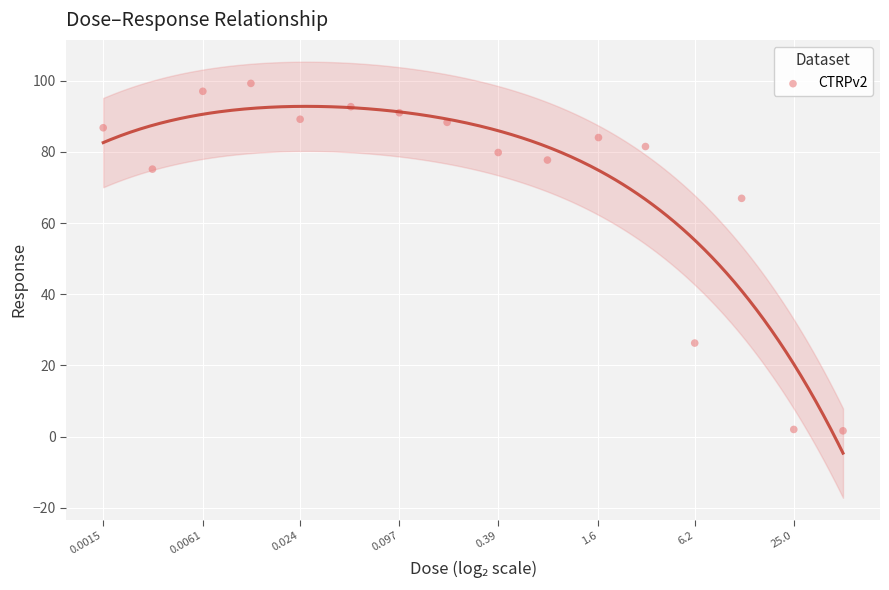

What Y value in the scatter plot is closest to 50?

66.9